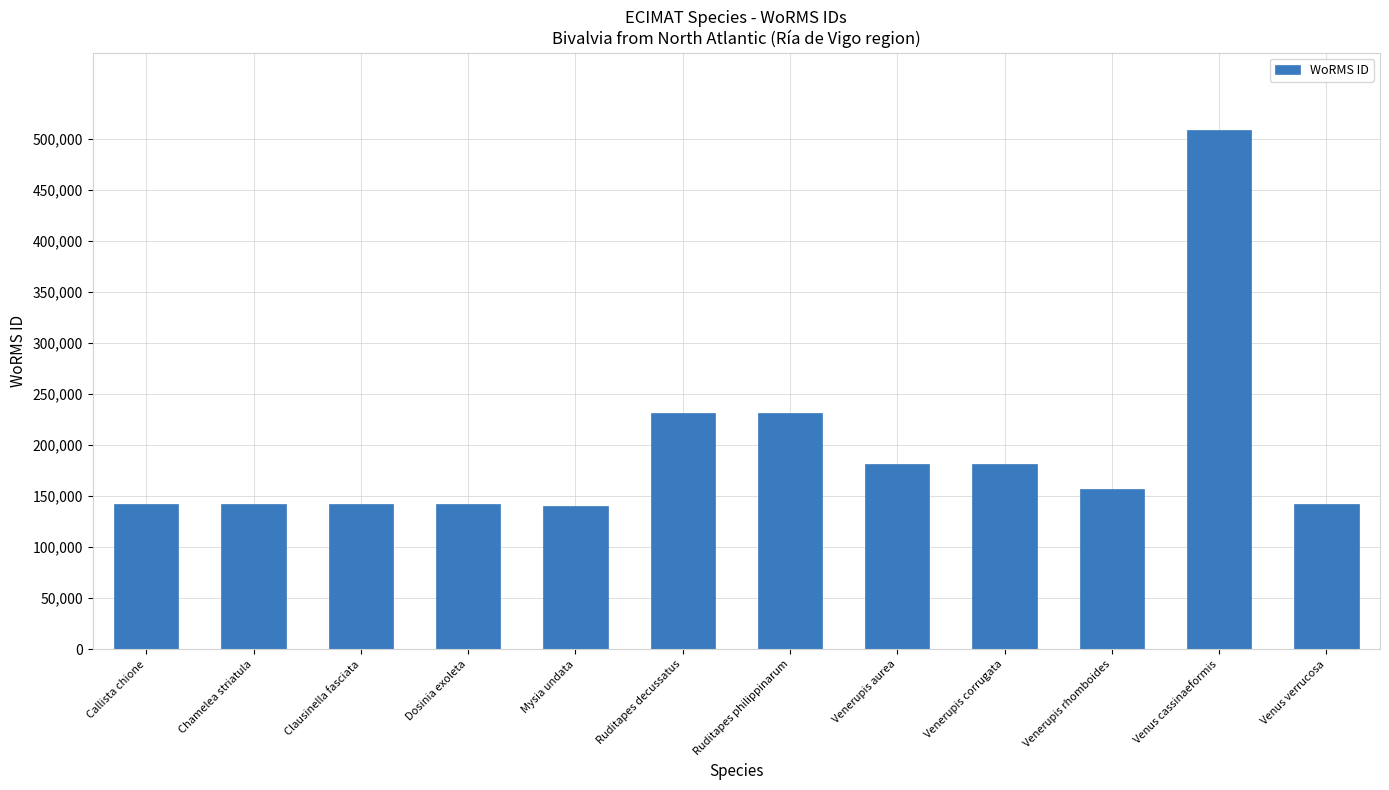

What is the average value?

195084